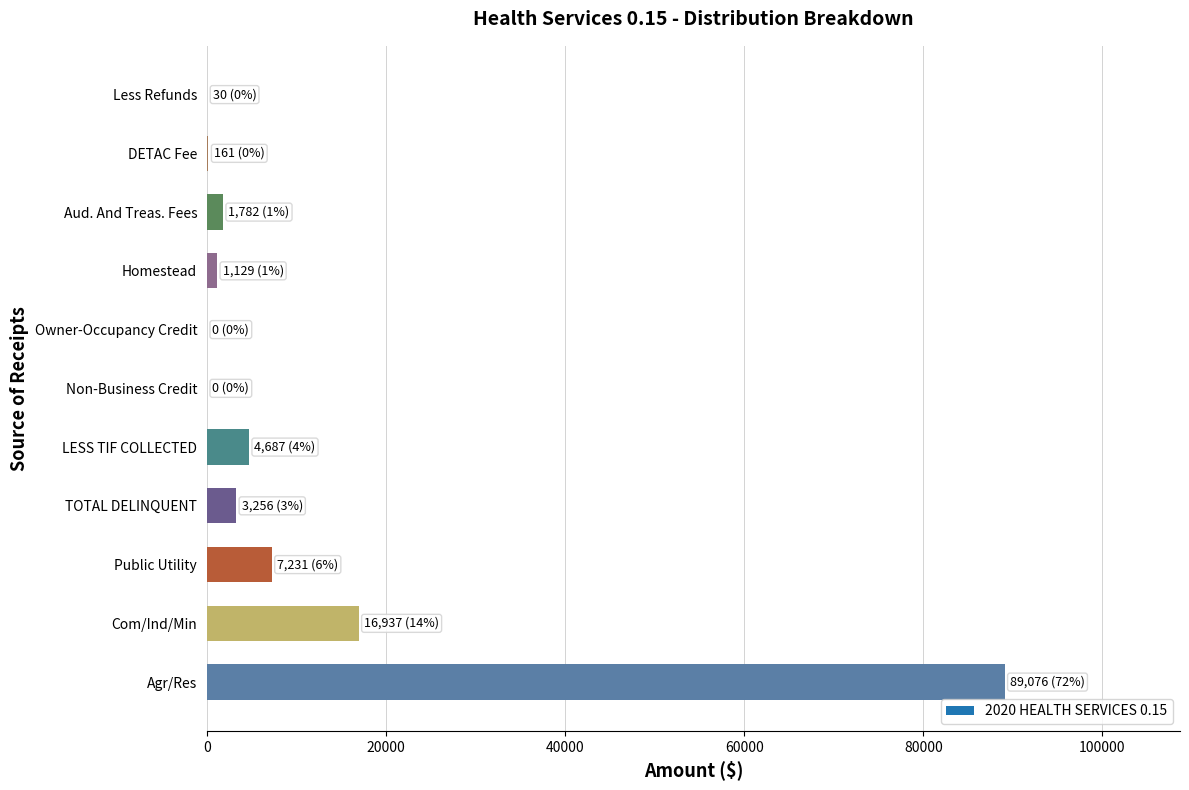

What is the average value?

11299.0